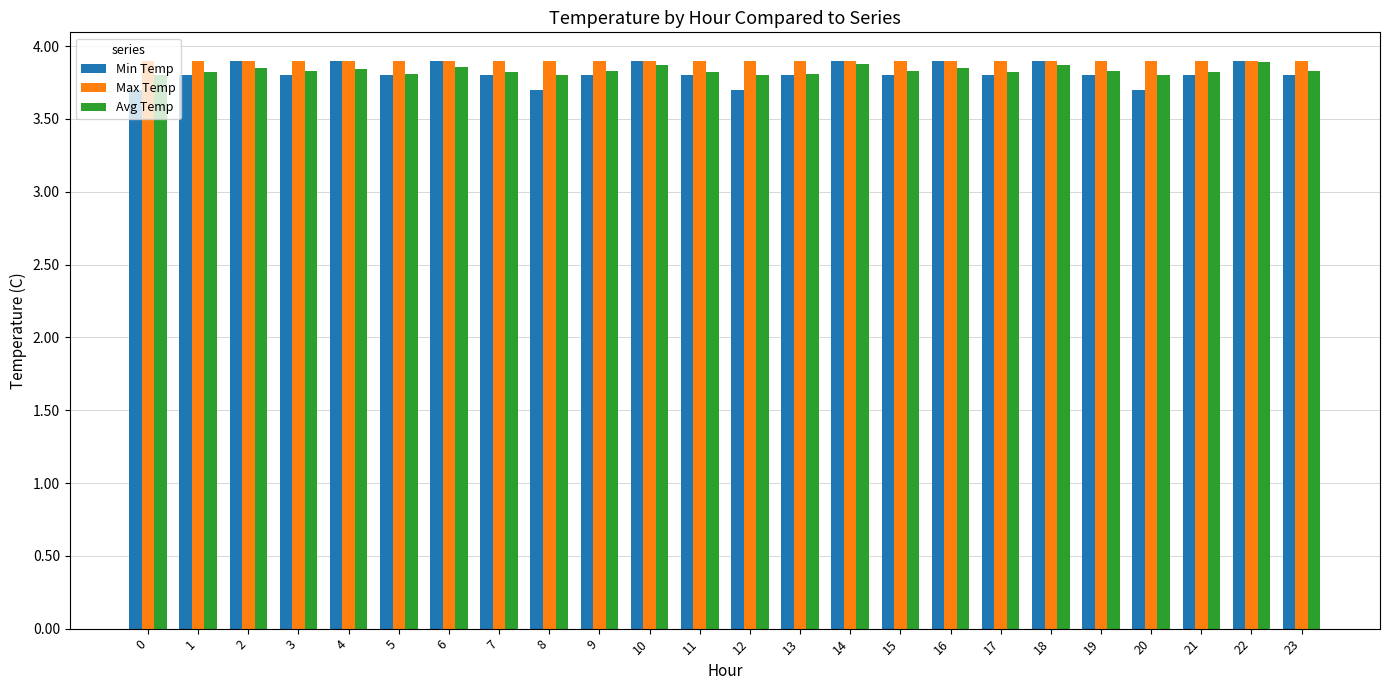

How many groups of bars are there?

24